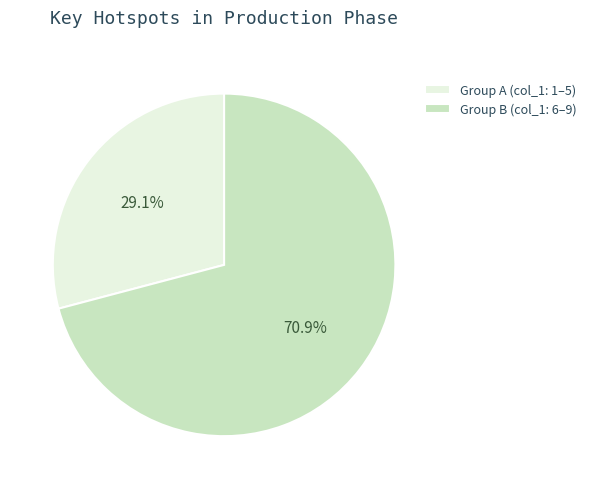

Rank the categories by value from highest to lowest.

Group B (col_1: 6–9), Group A (col_1: 1–5)